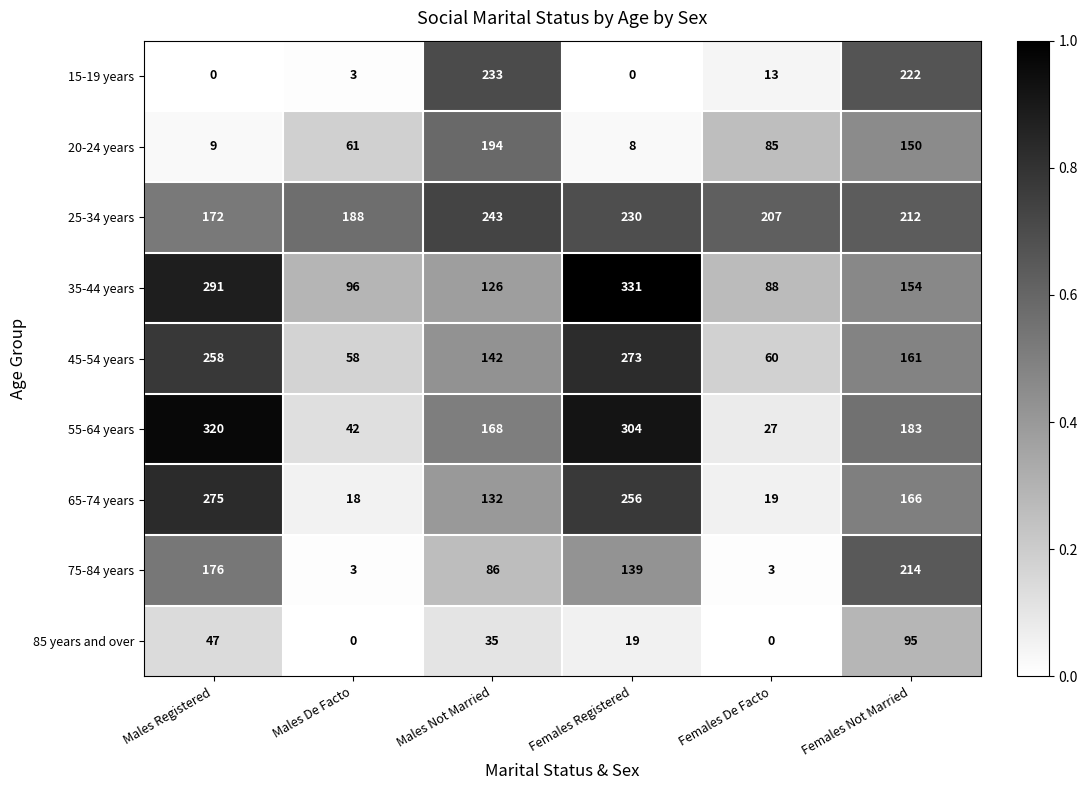

What is the difference between the highest and lowest values at Females De Facto?

207